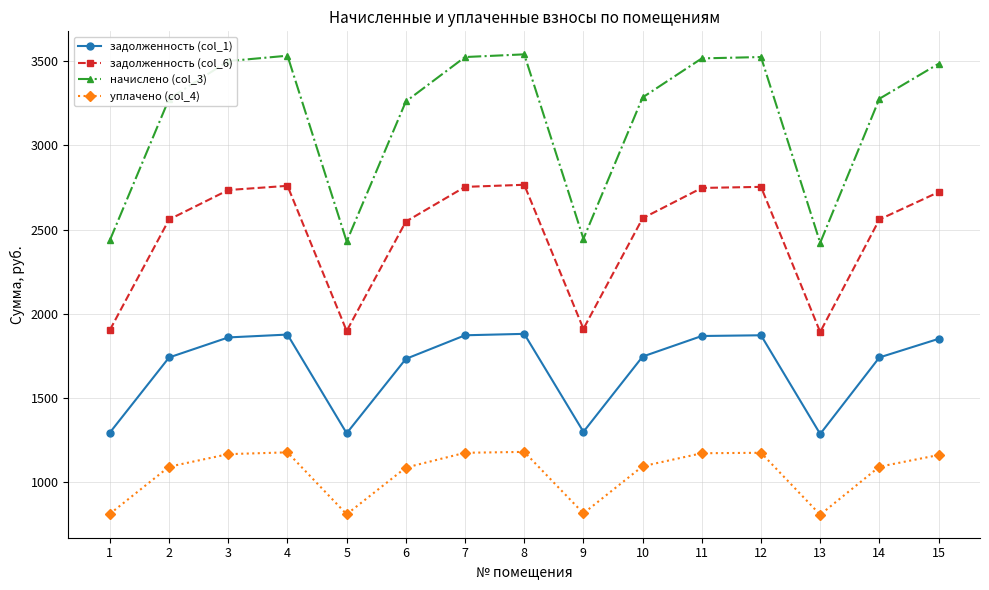

What is the value of the уплачено (col_4) point at the 13th from the left?

807.2